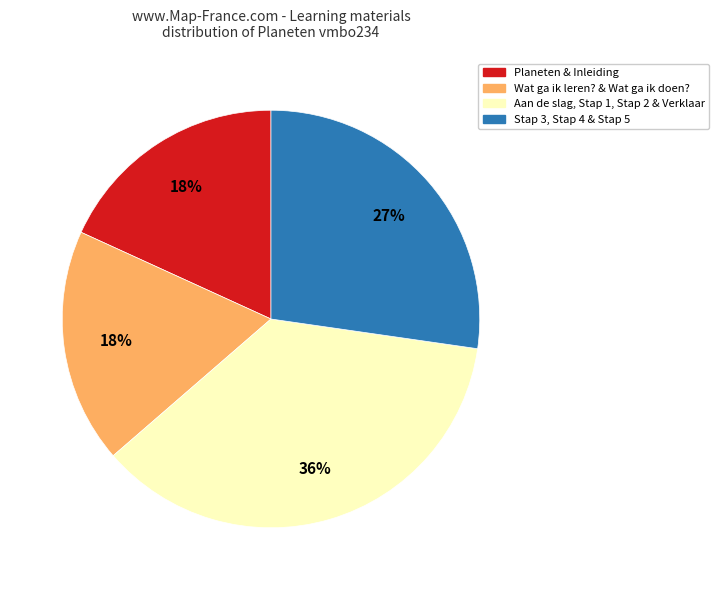

Count the number of slices in the pie.

4